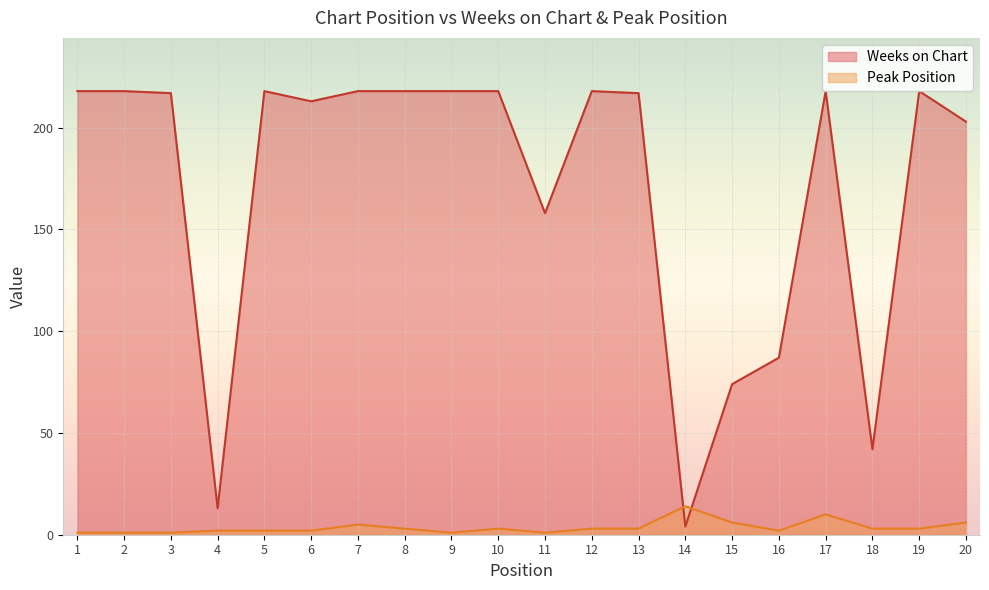

What is the difference between the Weeks on Chart values at 3 and 15?

143